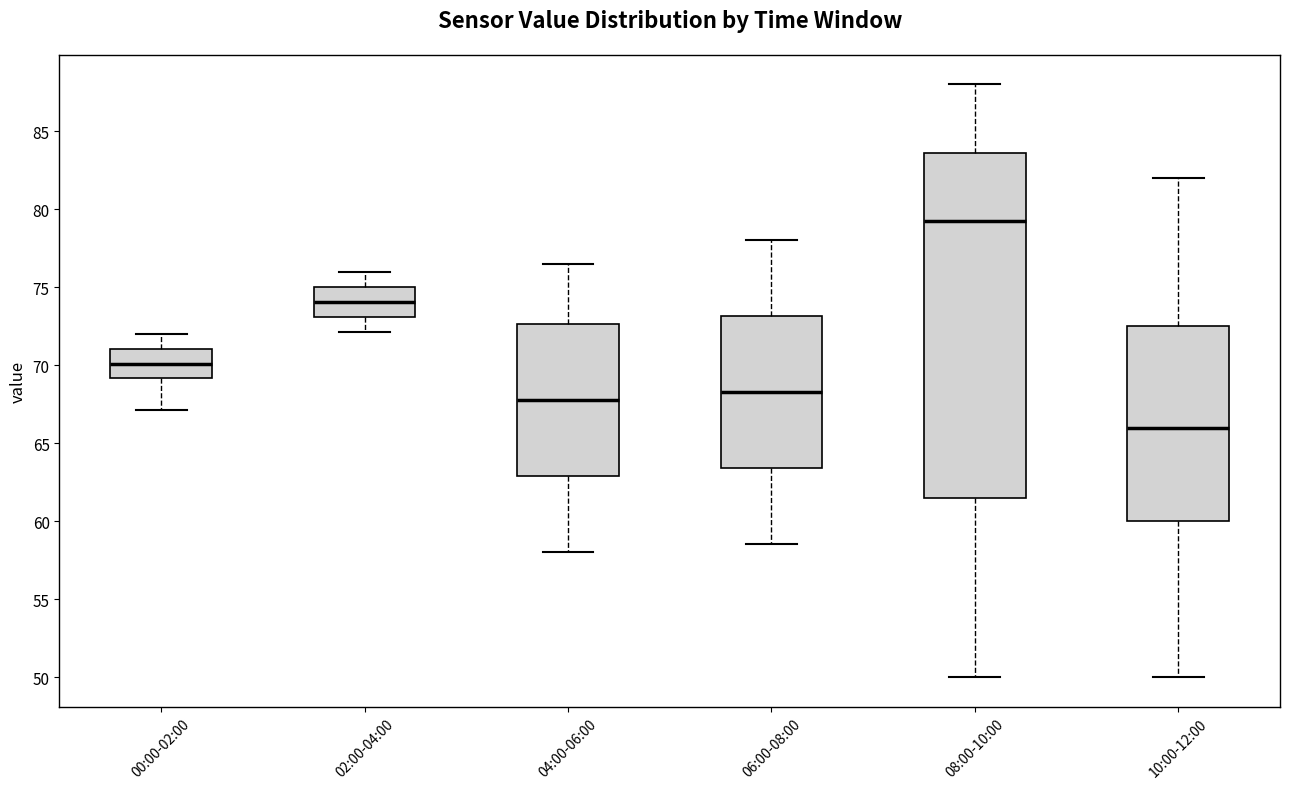

Which box is the tallest, from its lower edge to its upper edge?

08:00-10:00